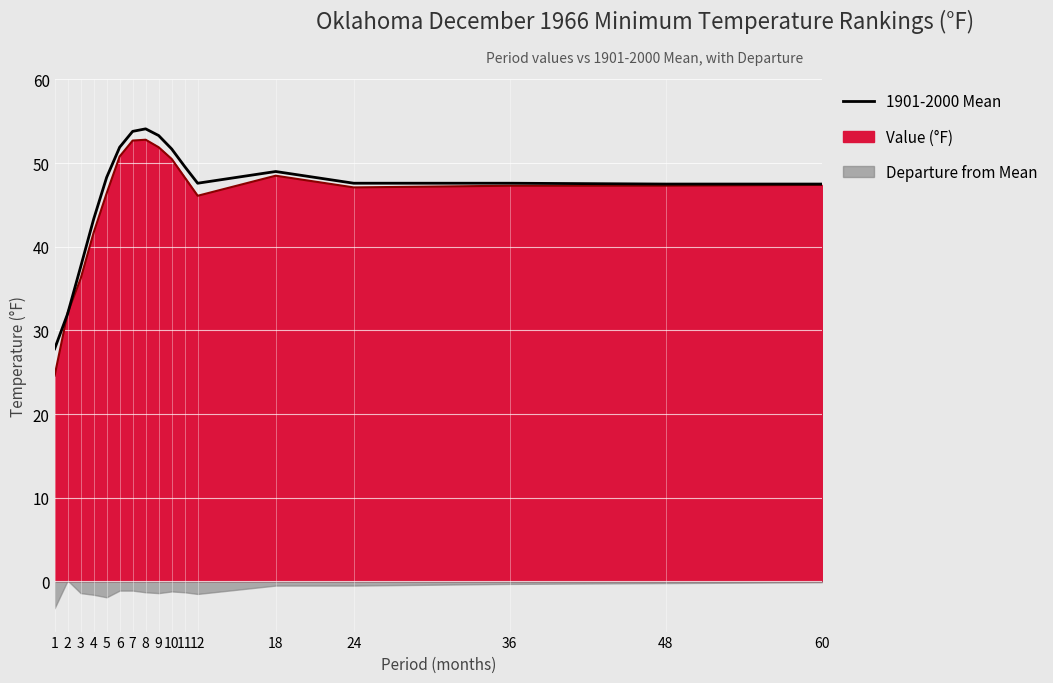

What is the sum of all values?

790.2